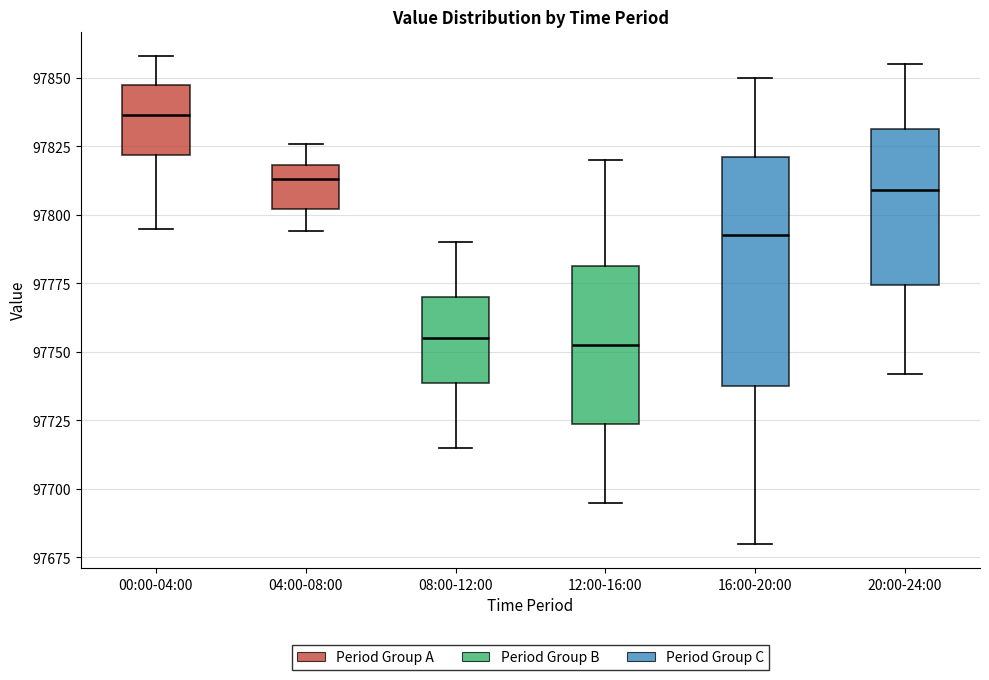

Reading left to right, read every box against the y-axis: the position of its median line, the range the box covers, and the ends of its whiskers. The values are not printed on the chart, so give them approximately, as read against the axis.

00:00-04:00: median 97835, box 97820 to 97850, whiskers 97795 to 97860
04:00-08:00: median 97815, box 97800 to 97820, whiskers 97795 to 97825
08:00-12:00: median 97755, box 97740 to 97770, whiskers 97715 to 97790
12:00-16:00: median 97755, box 97725 to 97780, whiskers 97695 to 97820
16:00-20:00: median 97795, box 97740 to 97820, whiskers 97680 to 97850
20:00-24:00: median 97810, box 97775 to 97830, whiskers 97740 to 97855